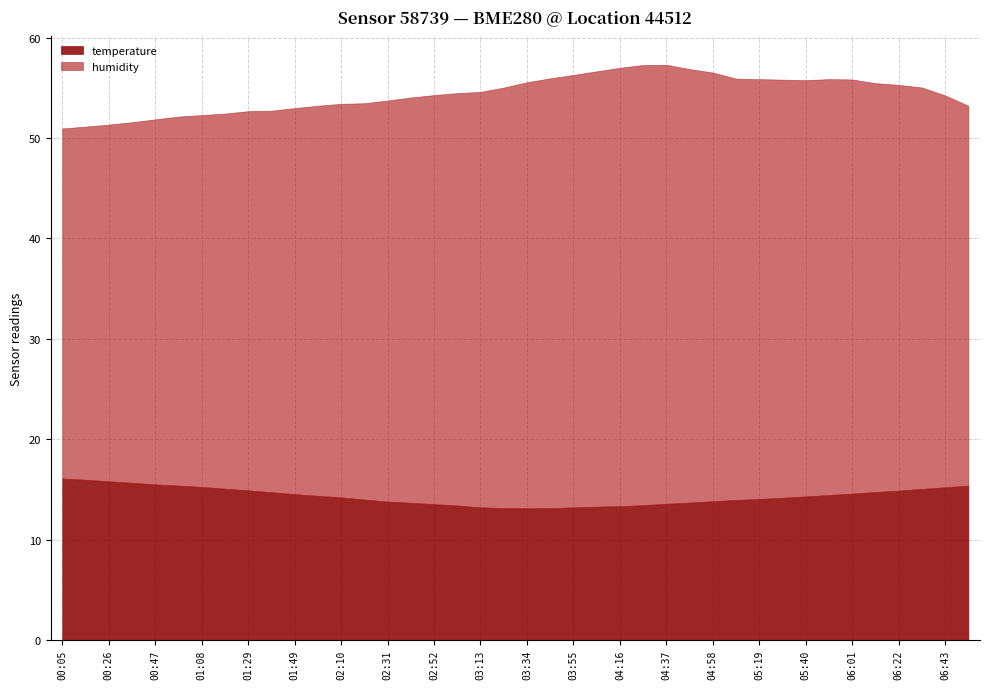

At which category does the chart reach its peak across all series?

04:27